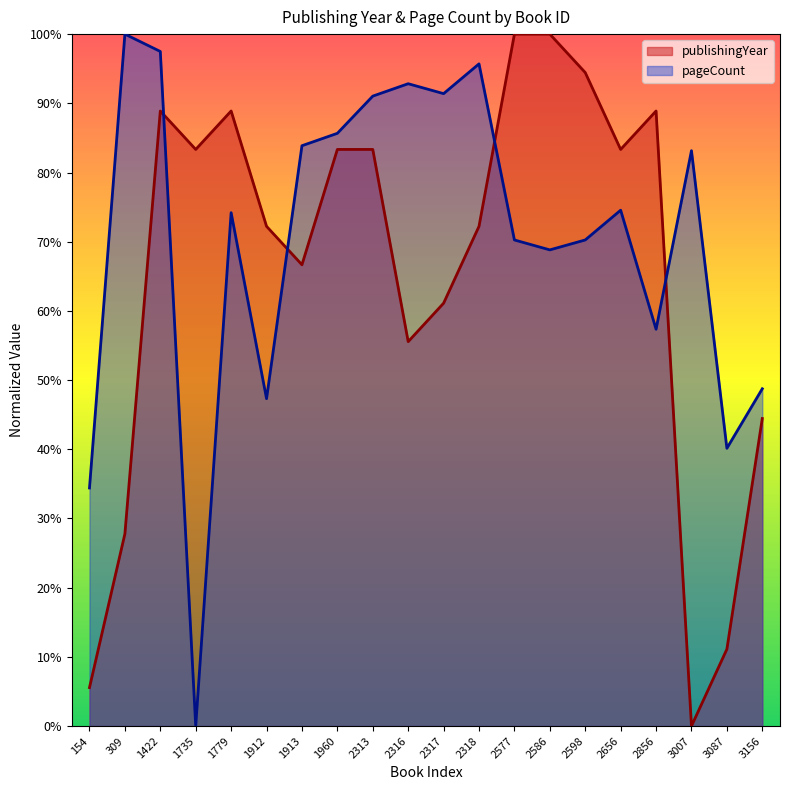

Between 1422 and 2598, which is larger?

2598